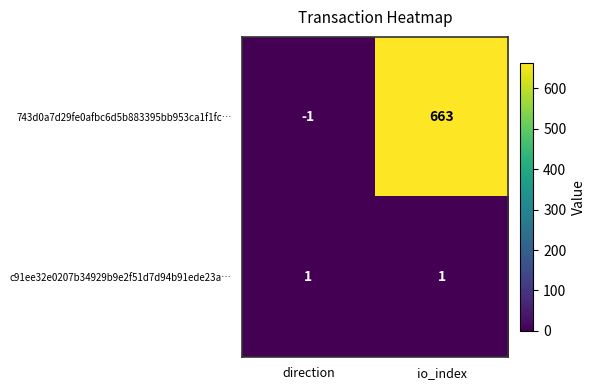

What is the sum of all 743d0a7d29fe0afbc6d5b883395bb953ca1f1fc… values?

662